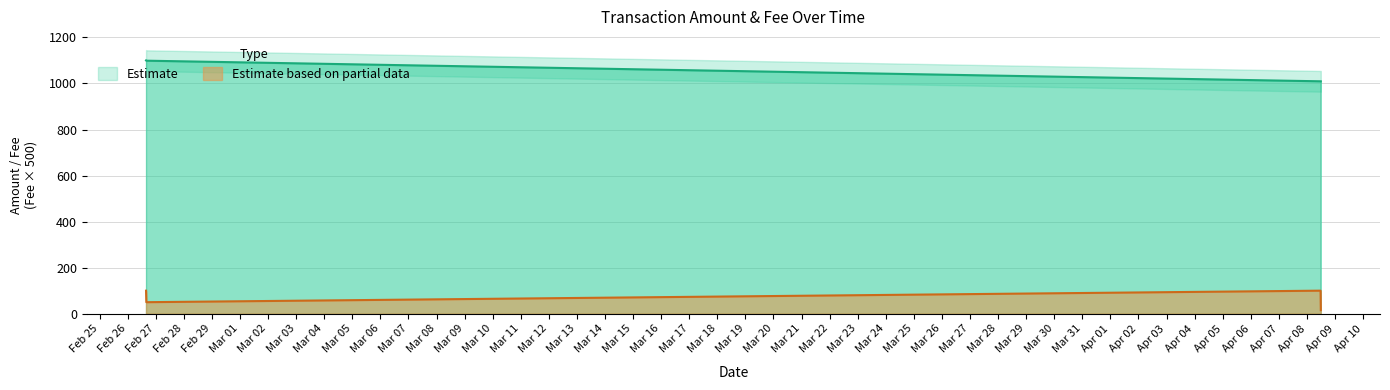

List the series in order of their peak value, highest first.

Amount, Fee